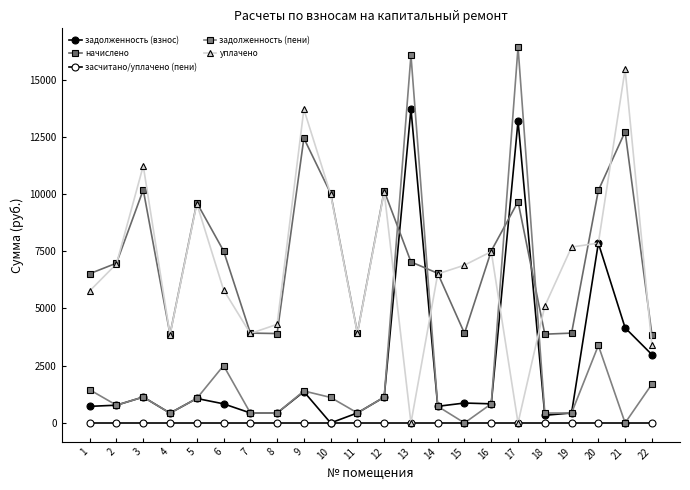

At how many categories does at least one series exceed 14791?

3